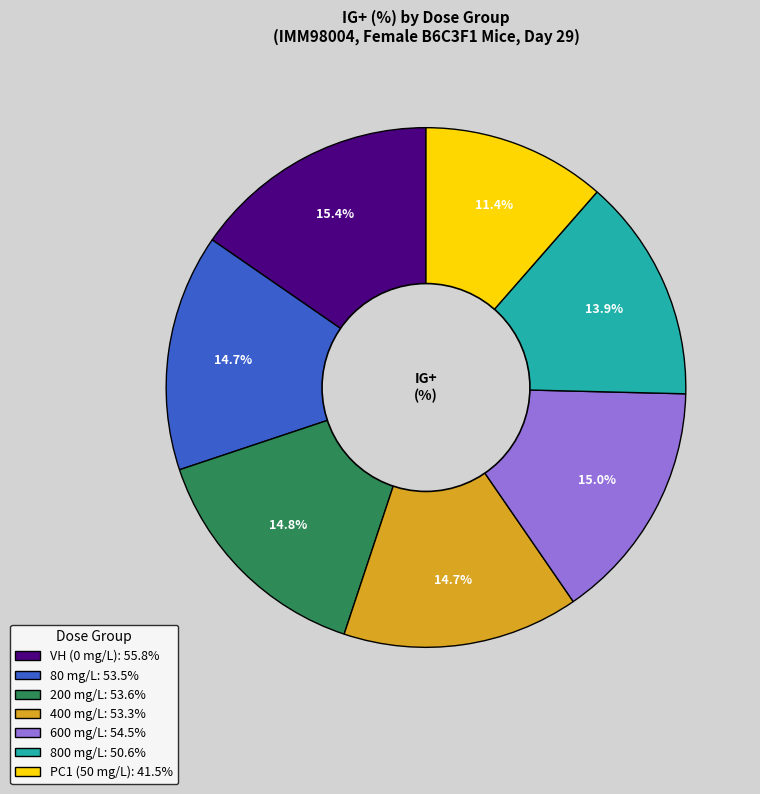

Is there a majority slice in this chart?

No